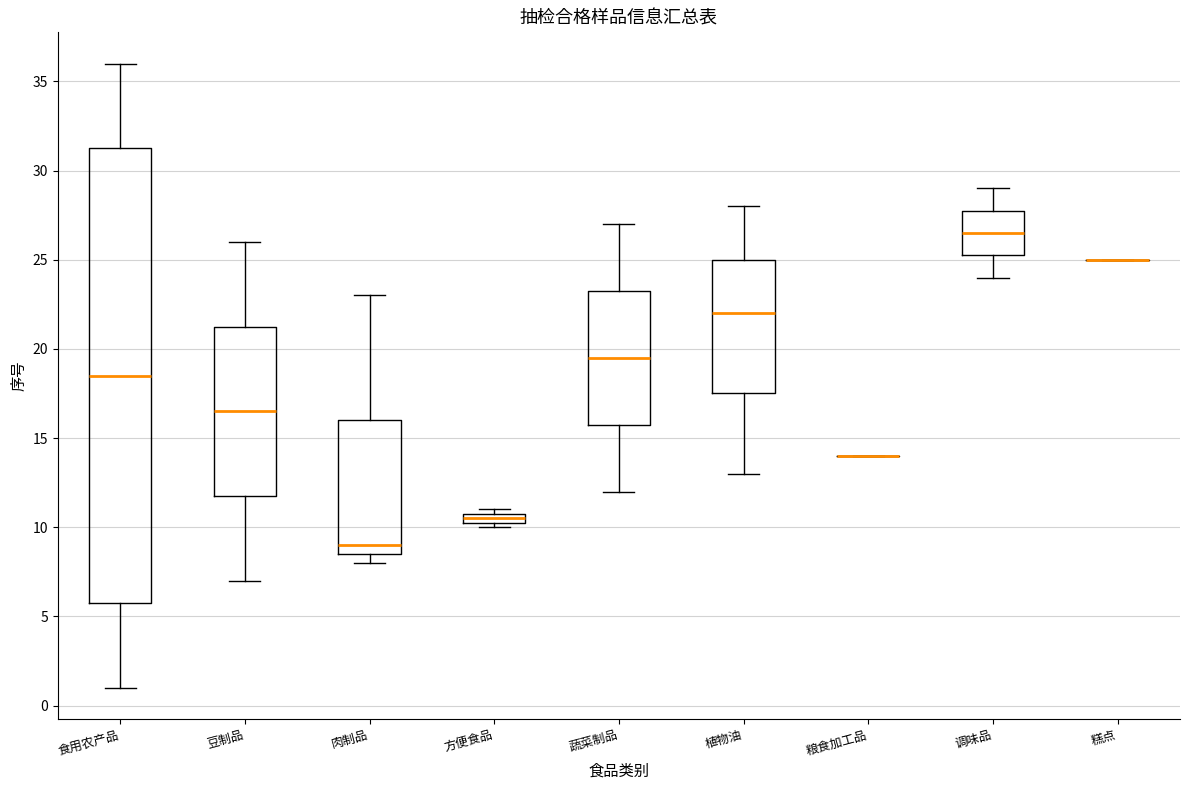

Comparing the boxes themselves (not the whiskers), which one is the tallest?

食用农产品